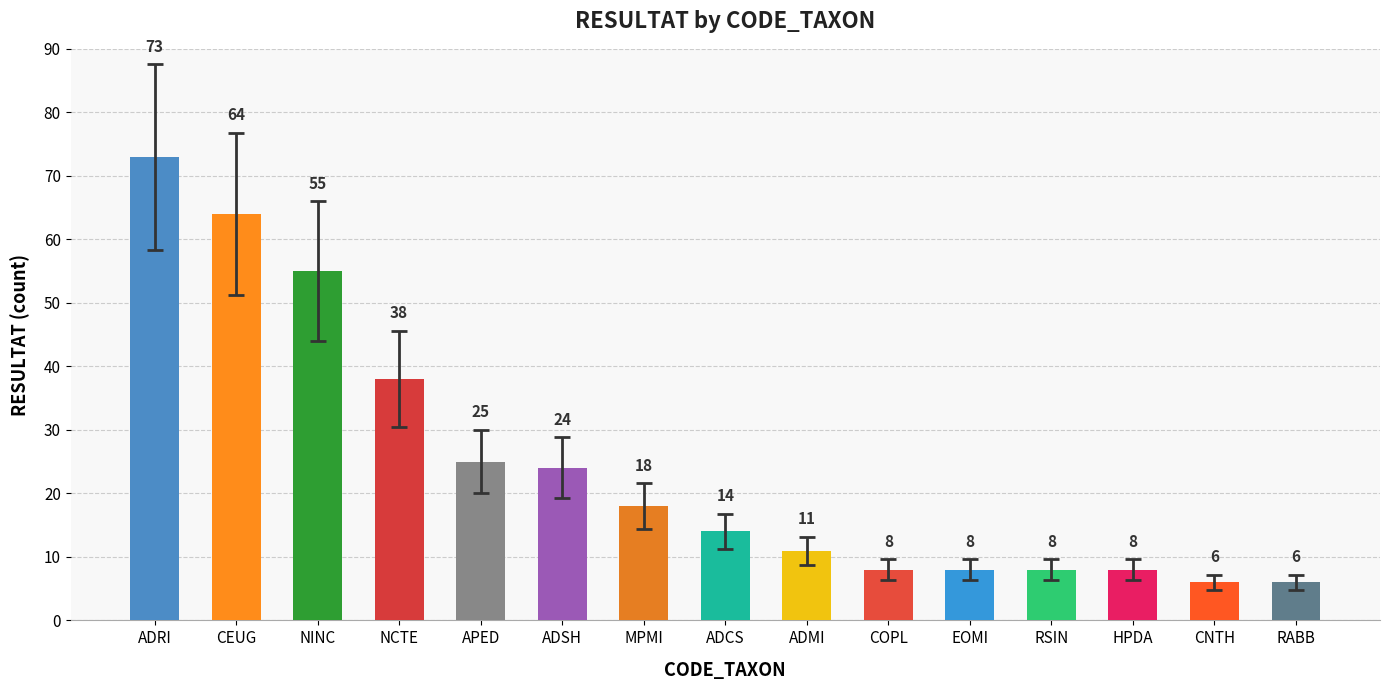

What is the difference between the maximum and second lowest values?

67